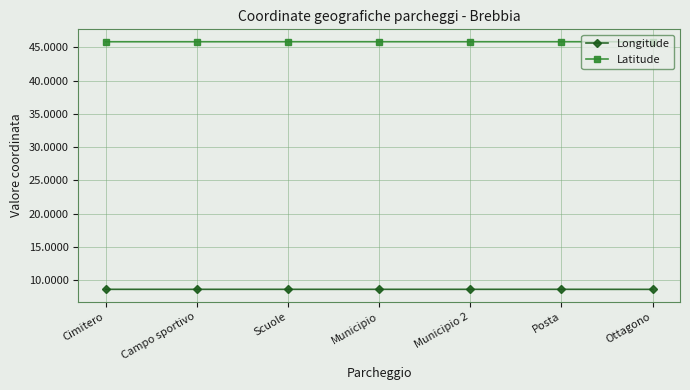

What is the greatest value displayed?

45.8